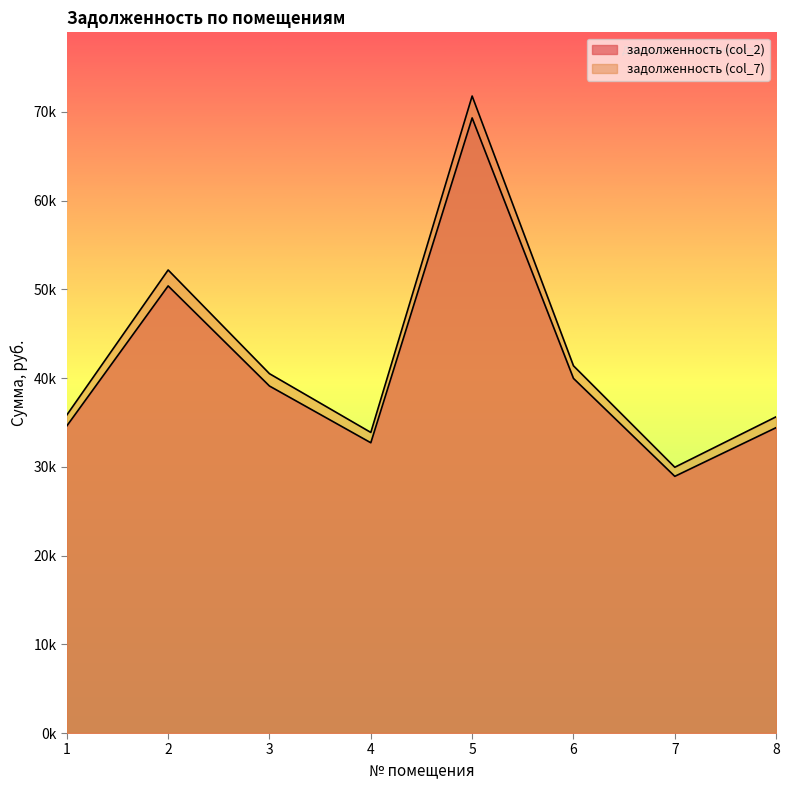

What is the average value of the задолженность (col_7) series?

42635.8